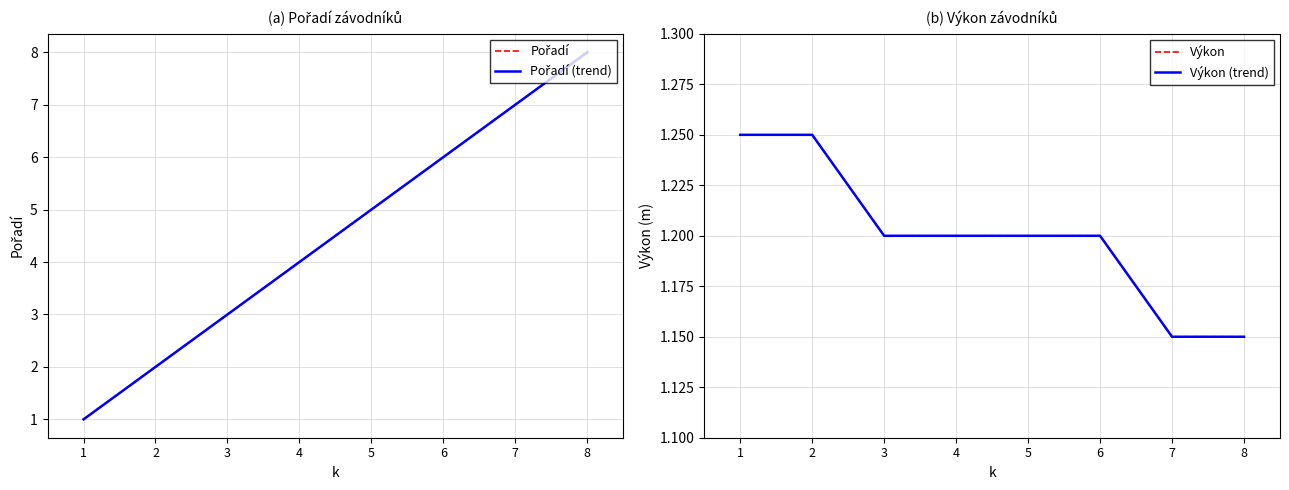

At which label is Výkon (trend) closest to 1?

7